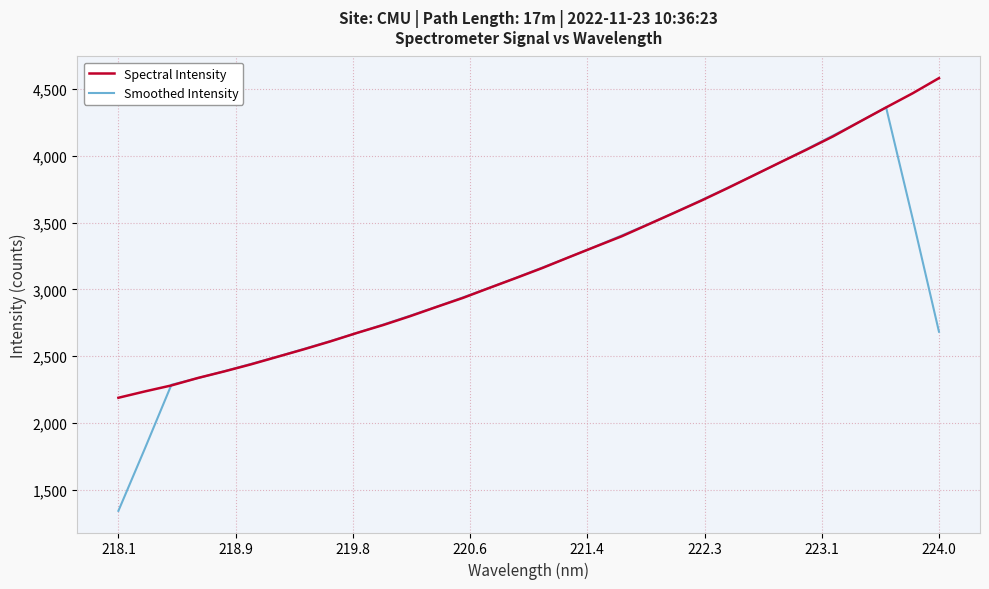

List the series in order of their peak value, lowest first.

Smoothed Intensity, Spectral Intensity